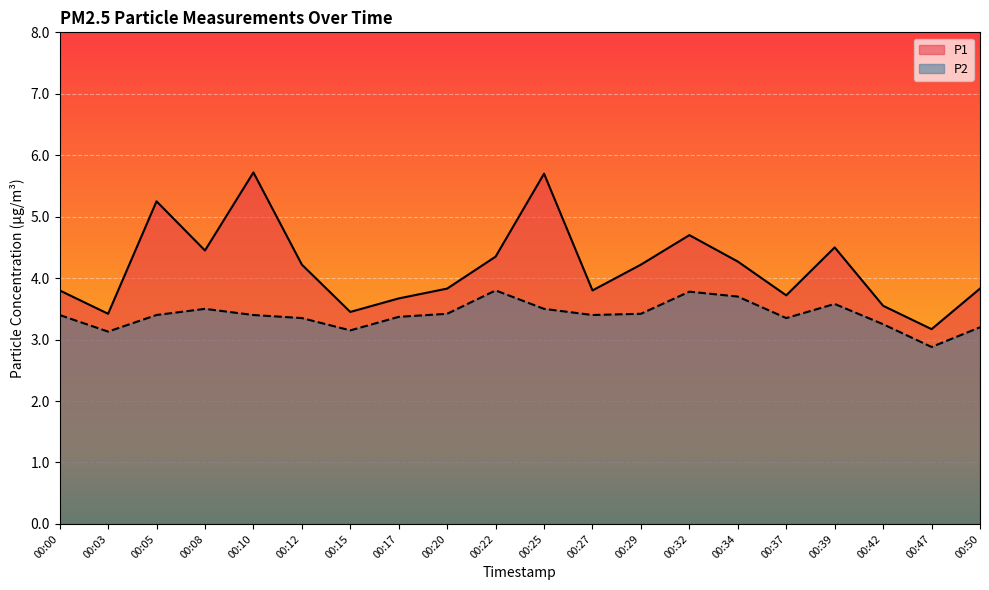

How many interior local valleys does the P1 series have?

6